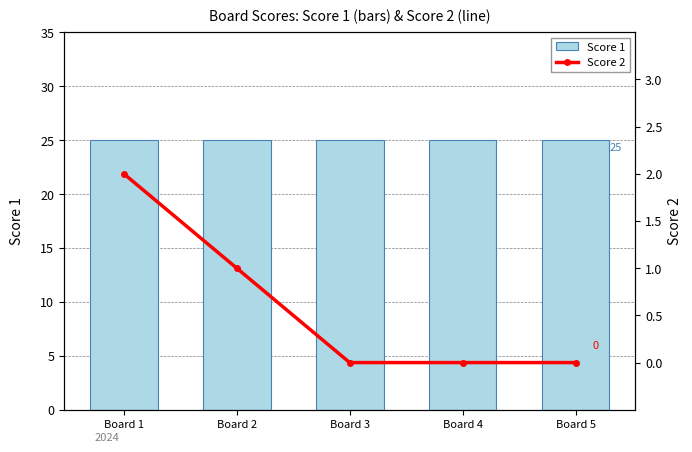

The value of Score 1 at Board 4 is 38. True or false?

False